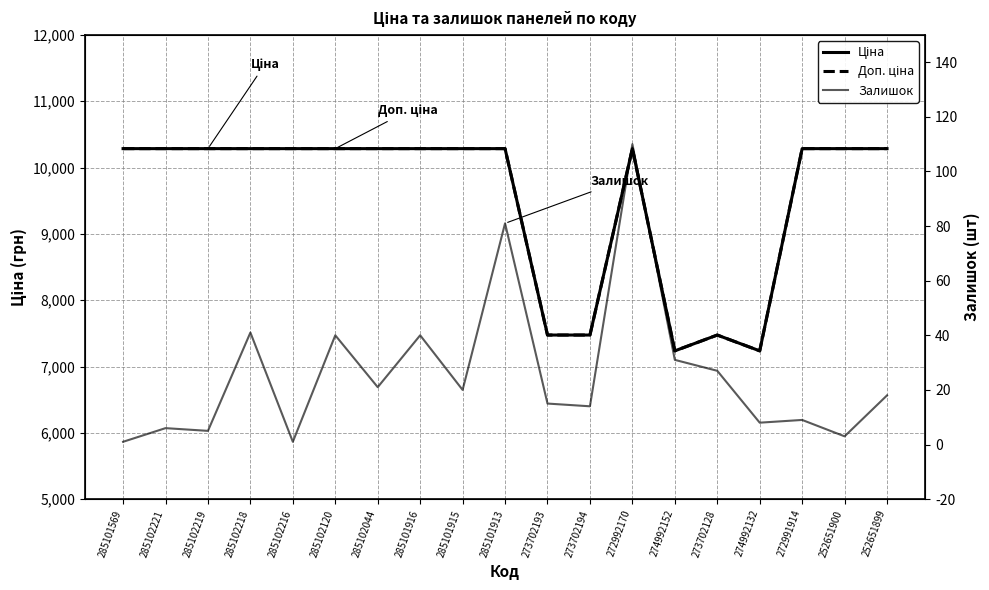

List the series in order of their peak value, highest first.

Ціна, Доп. ціна, Залишок